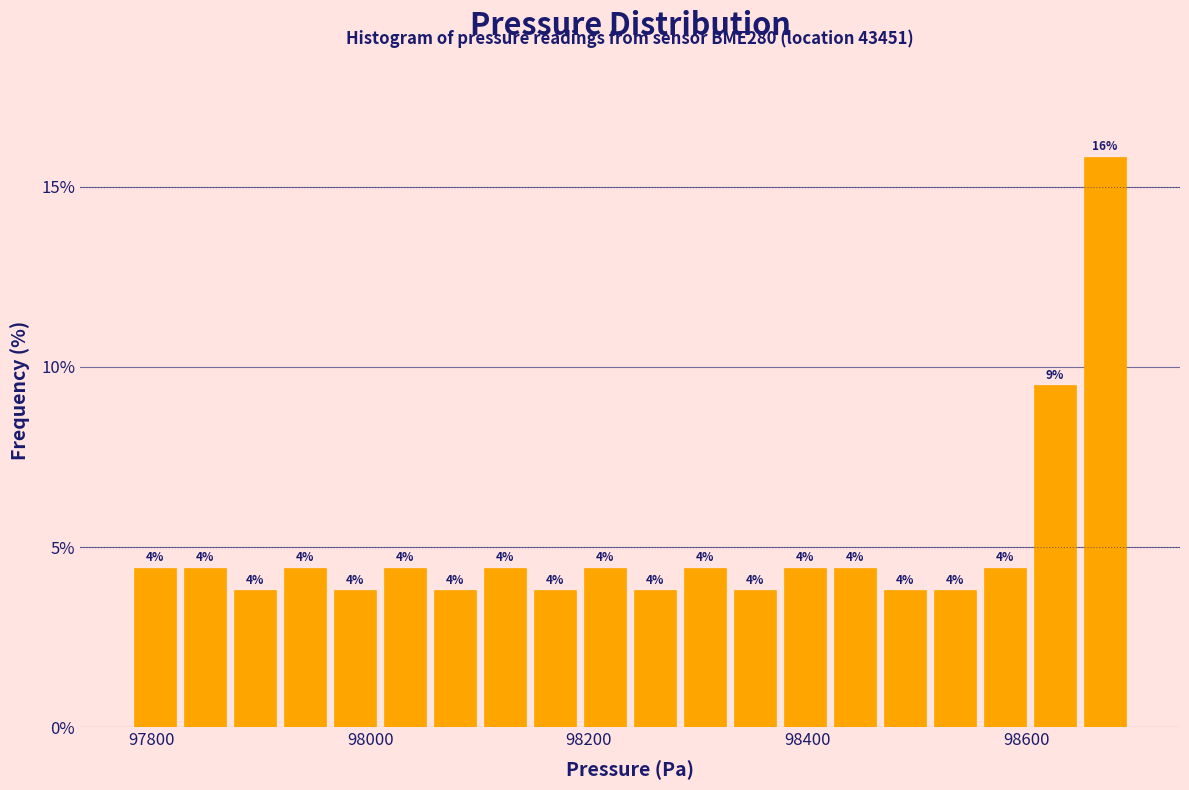

Around what value on the x-axis is the tallest bar? Give the approximate position of its centre, as read against the axis.

98680